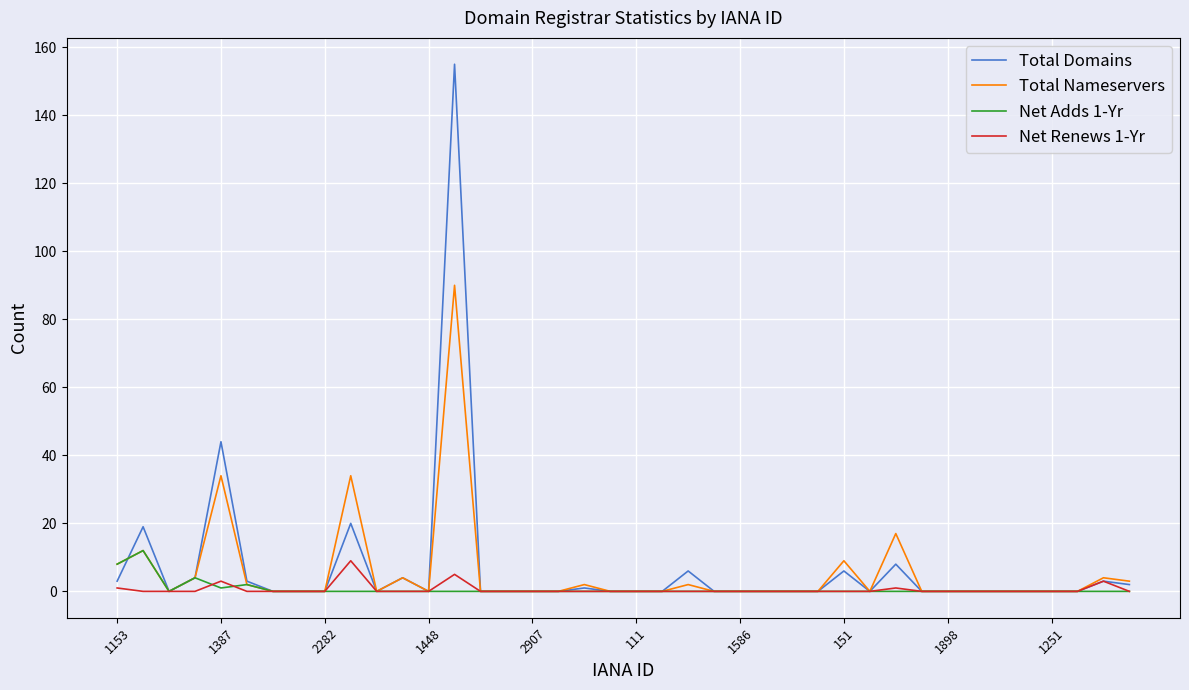

What is the highest value of the Total Domains series?

155